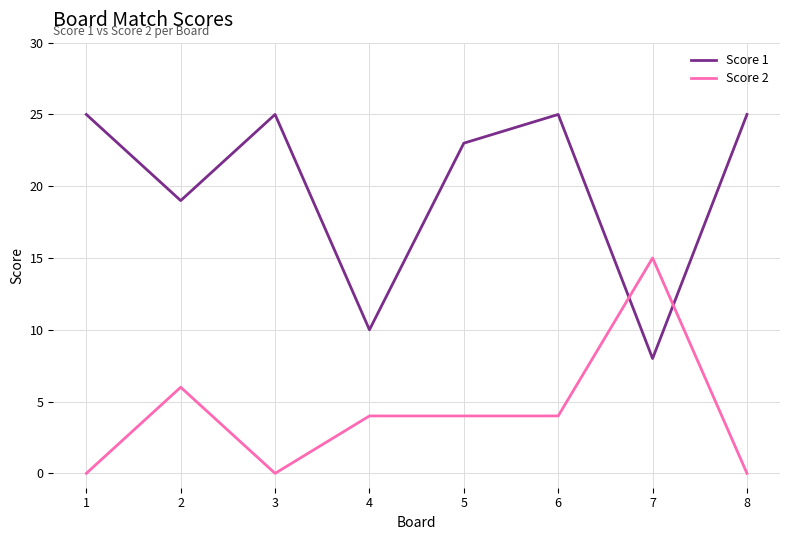

What is the approximate value of Score 1 at 5, to the nearest 5?

25